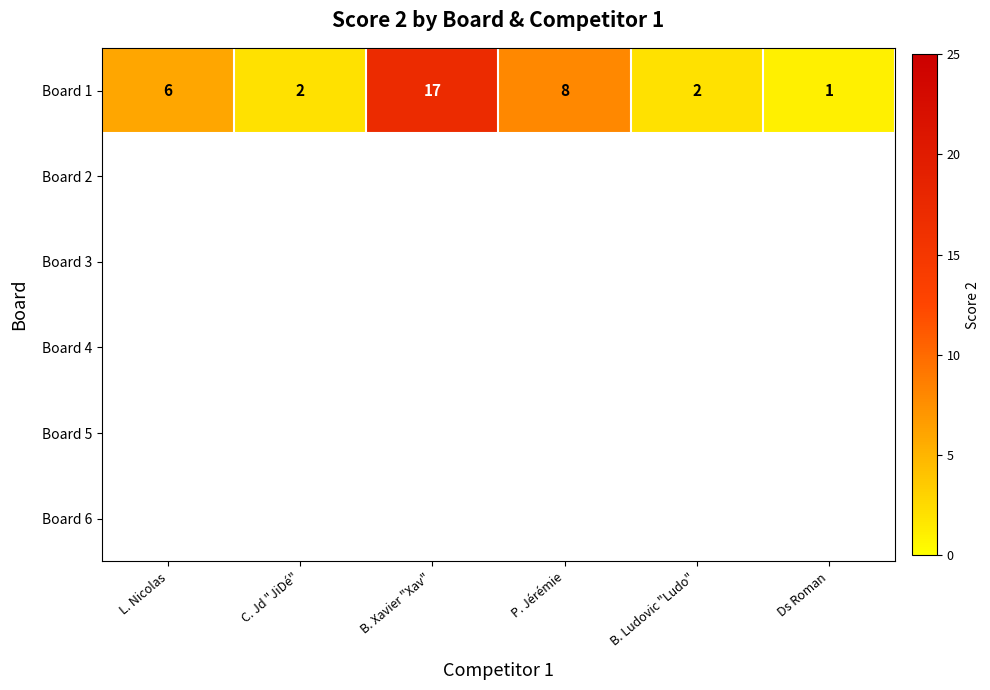

What is the average value?

6